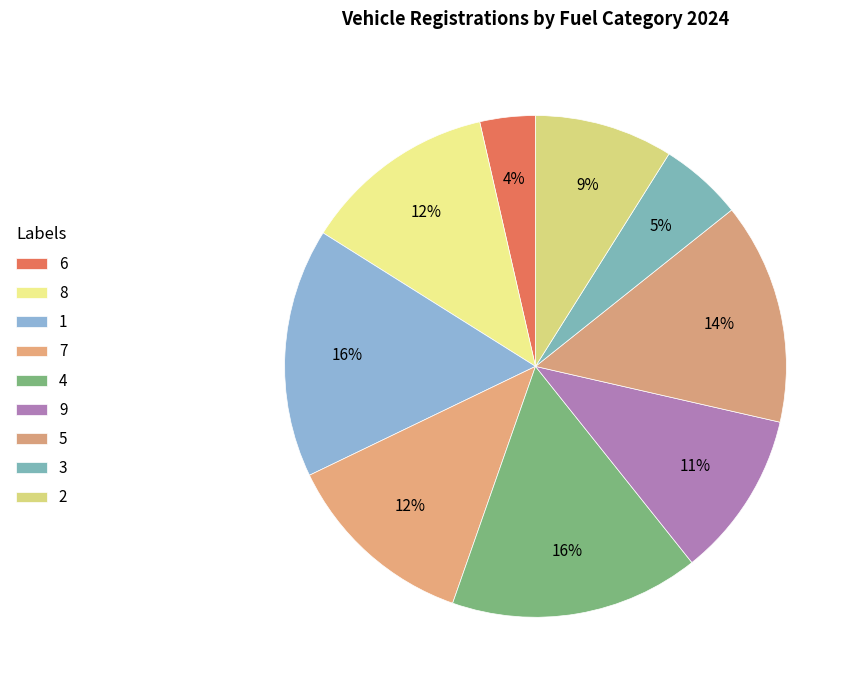

What is the total percentage of 4 and 2?

25.0%